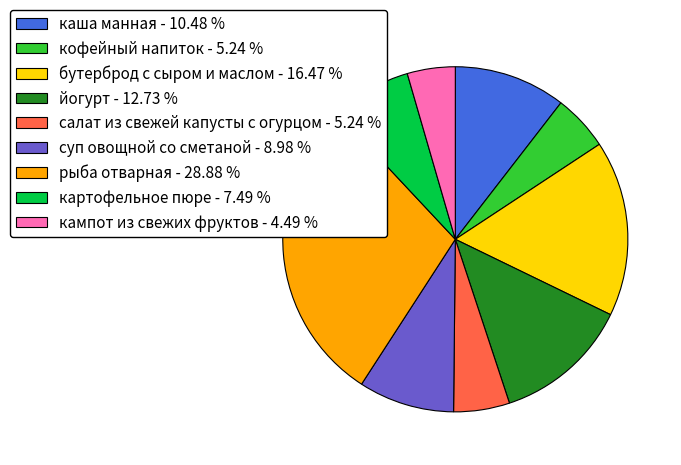

Does каша манная - 10.48 % represent more than half of the total?

No